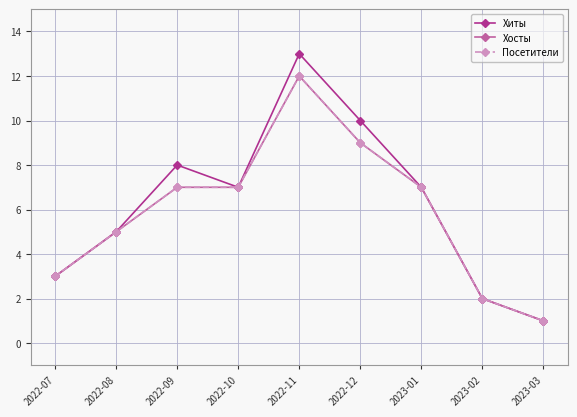

Is this an area chart (filled region under the line)?

No